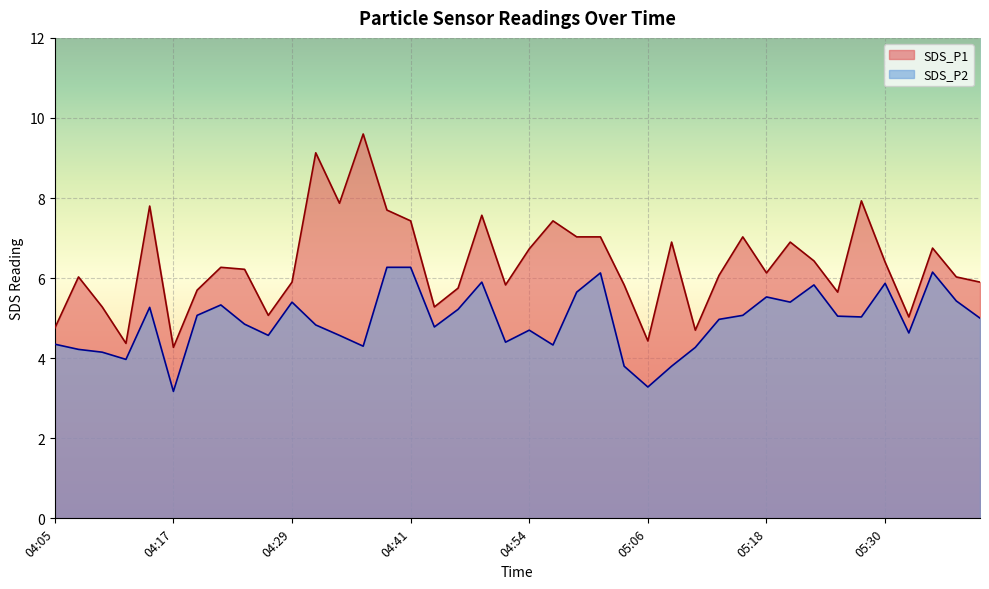

True or false: SDS_P1 has more than 1 points higher than both neighbors.

True